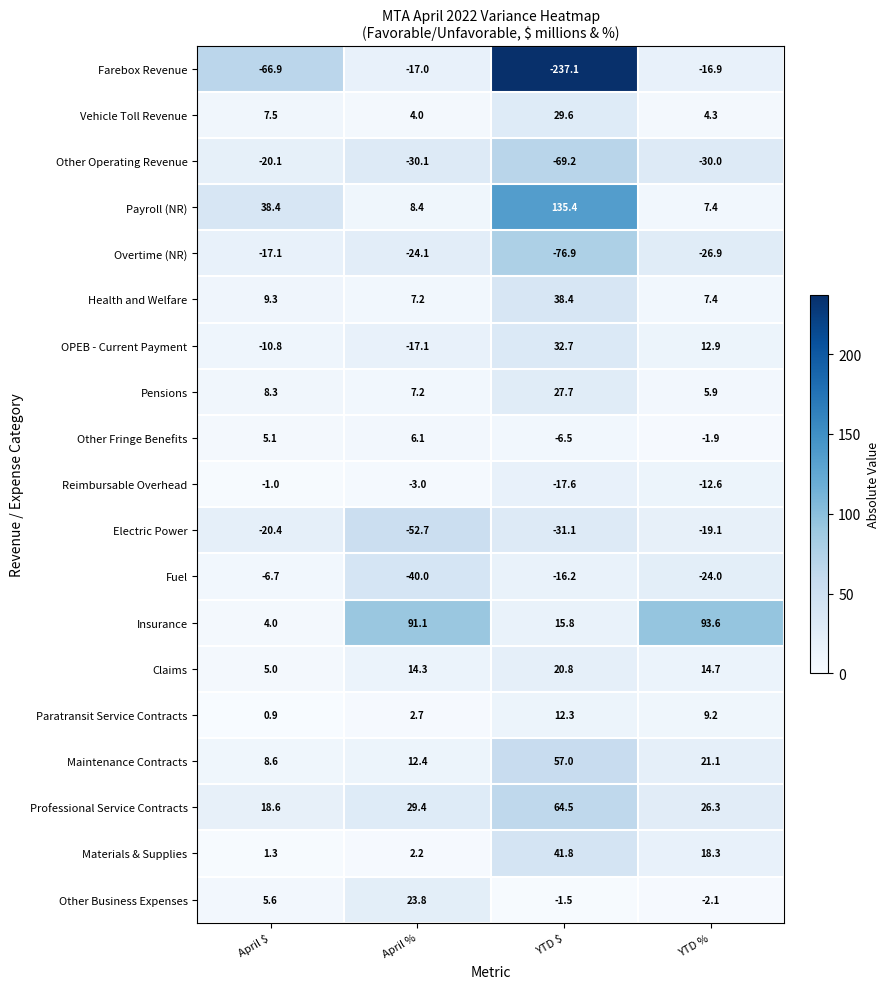

What is the difference between the Paratransit Service Contracts values at April $ and YTD %?

8.3